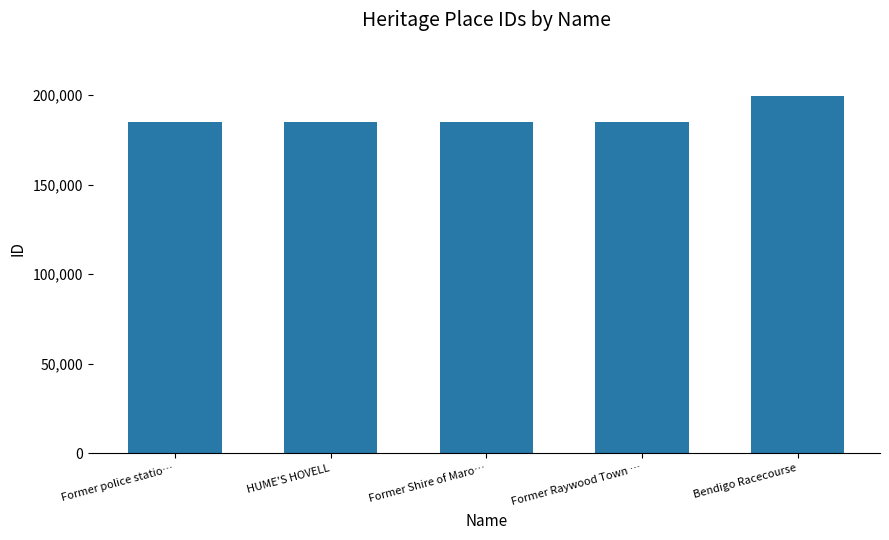

What position from the left is Former Shire of Maro…?

3